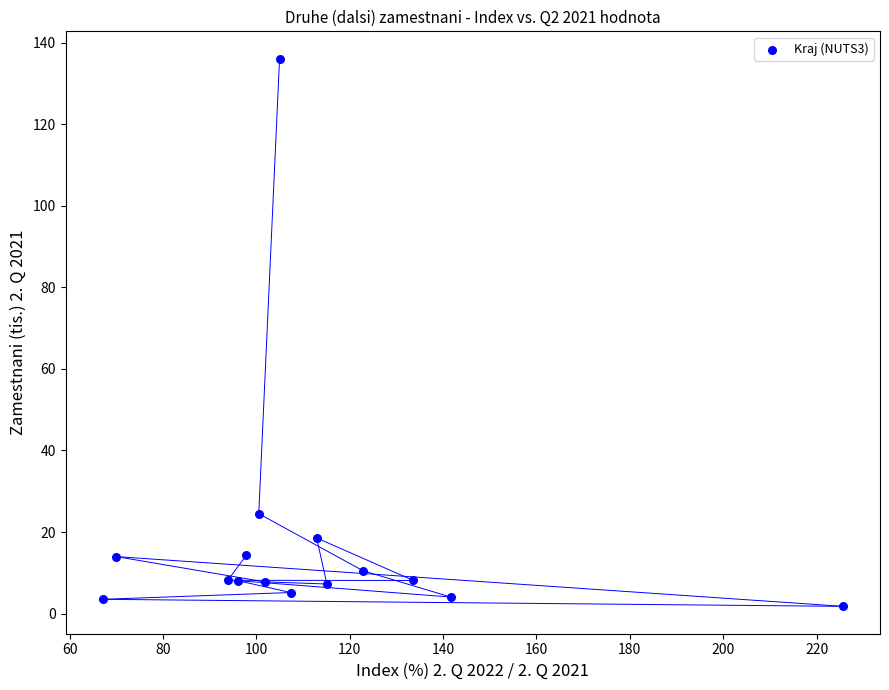

What Y value in the scatter plot is closest to 68?

24.5